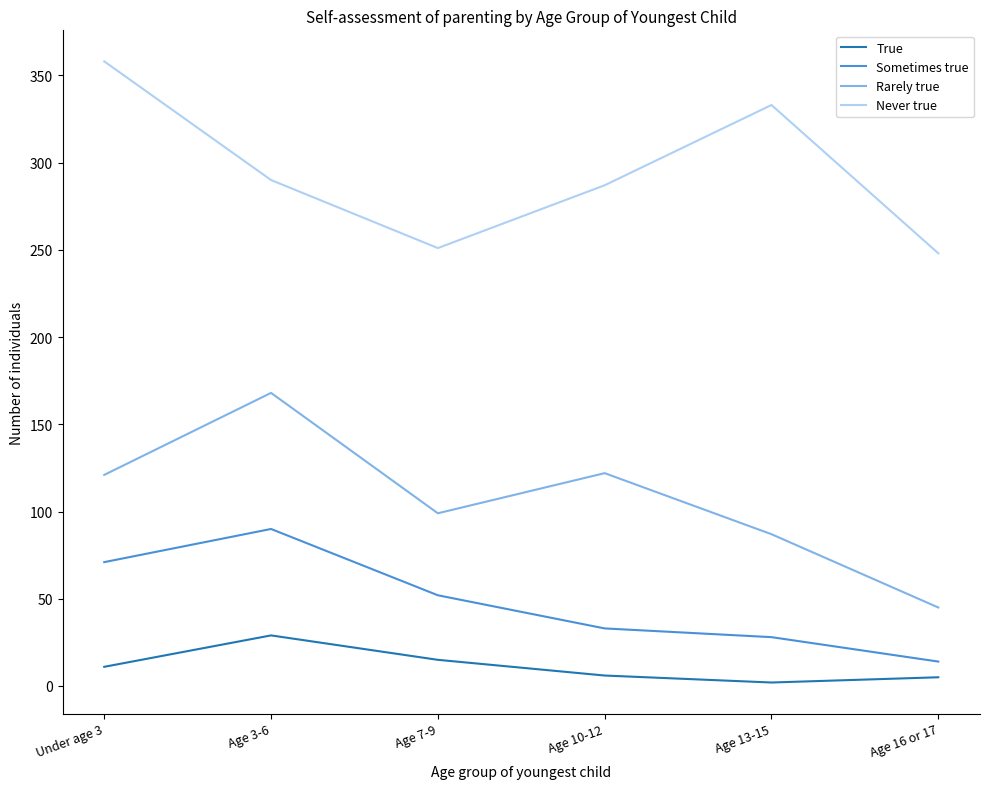

What is the difference between the maximum and minimum values in the True series?

27